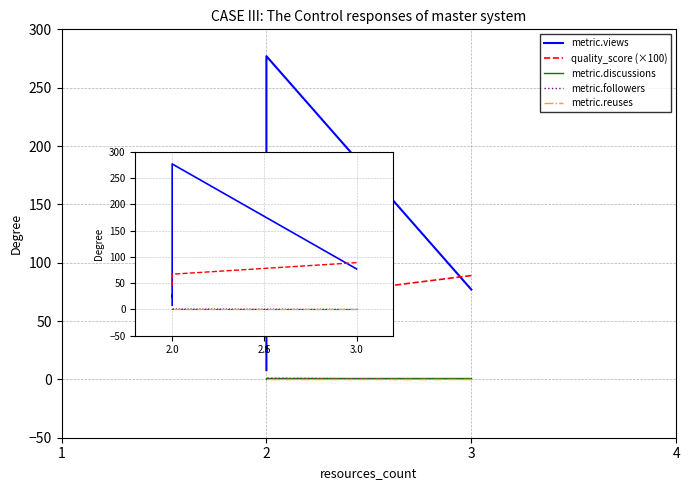

How many values in the metric.views series exceed 77?

2